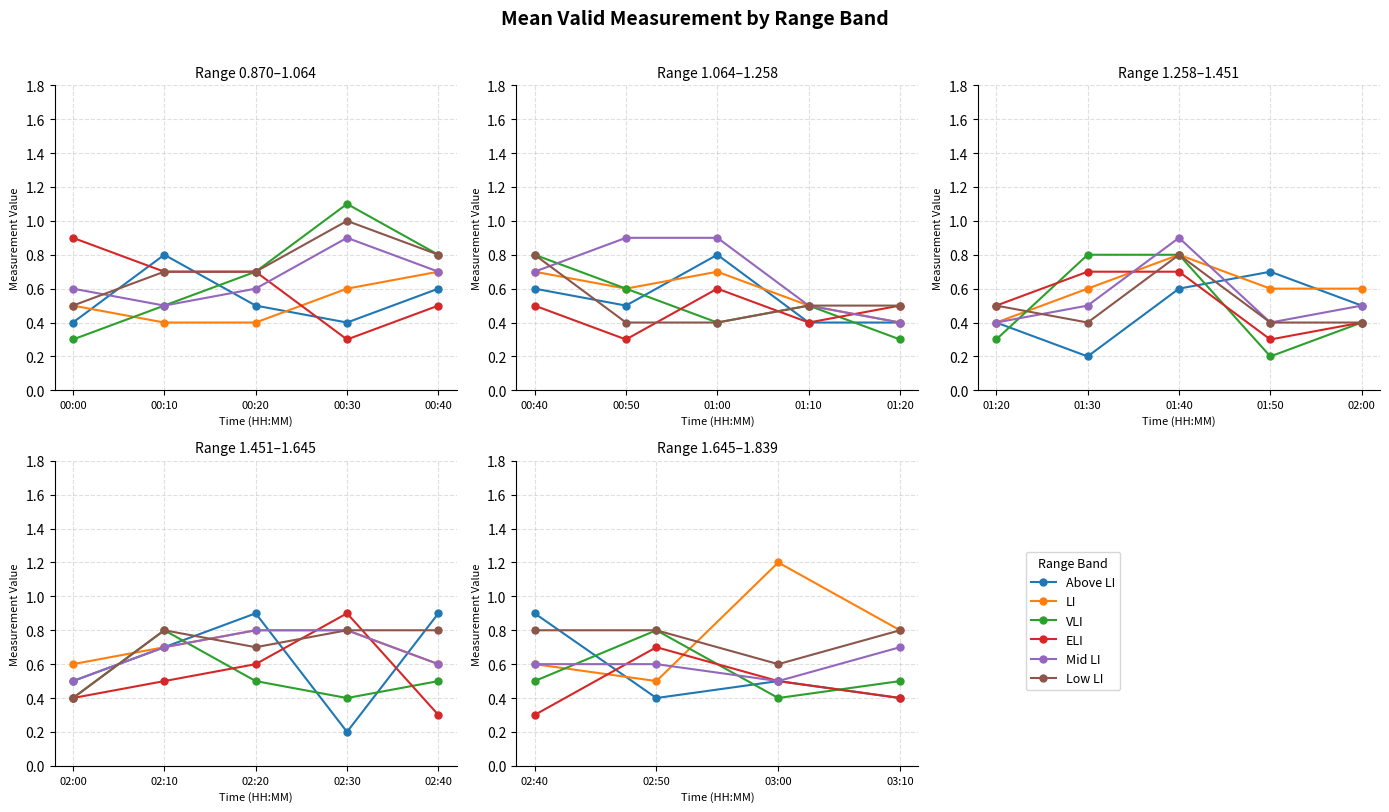

Does the chart display data point markers on the line(s)?

Yes